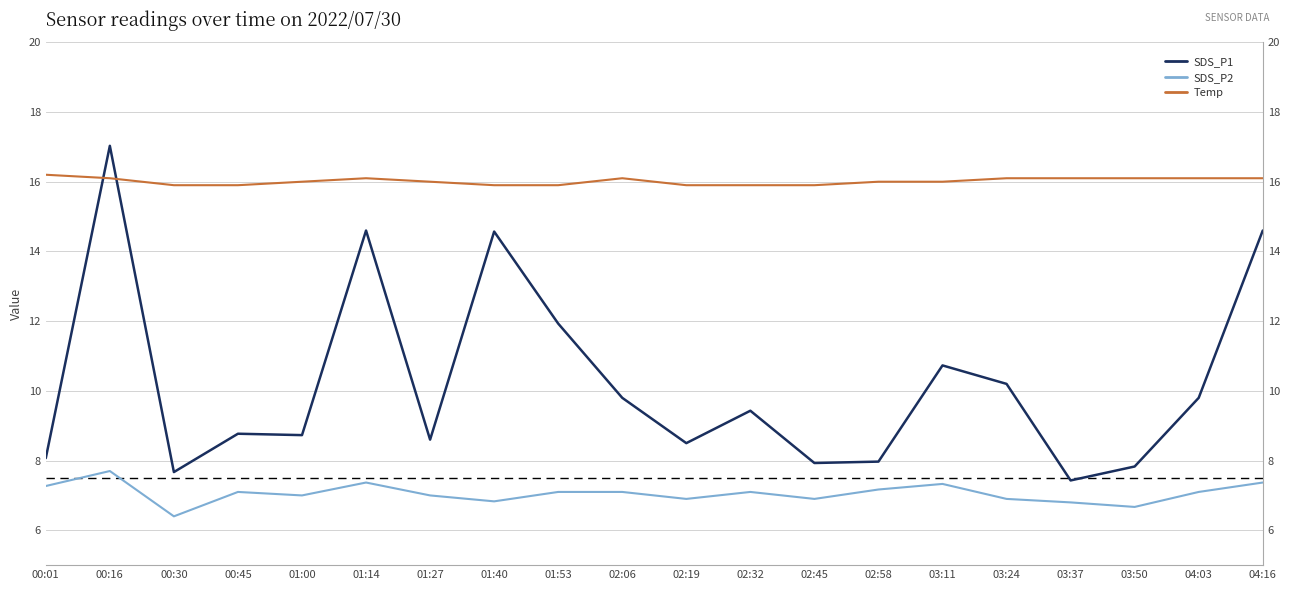

Which series has the widest spread of values?

SDS_P1